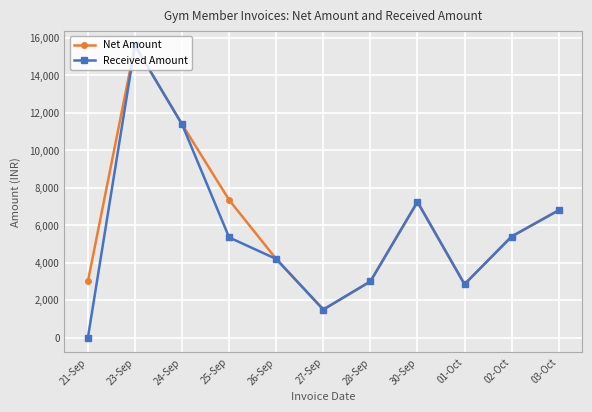

At how many categories does at least one series exceed 14588?

1